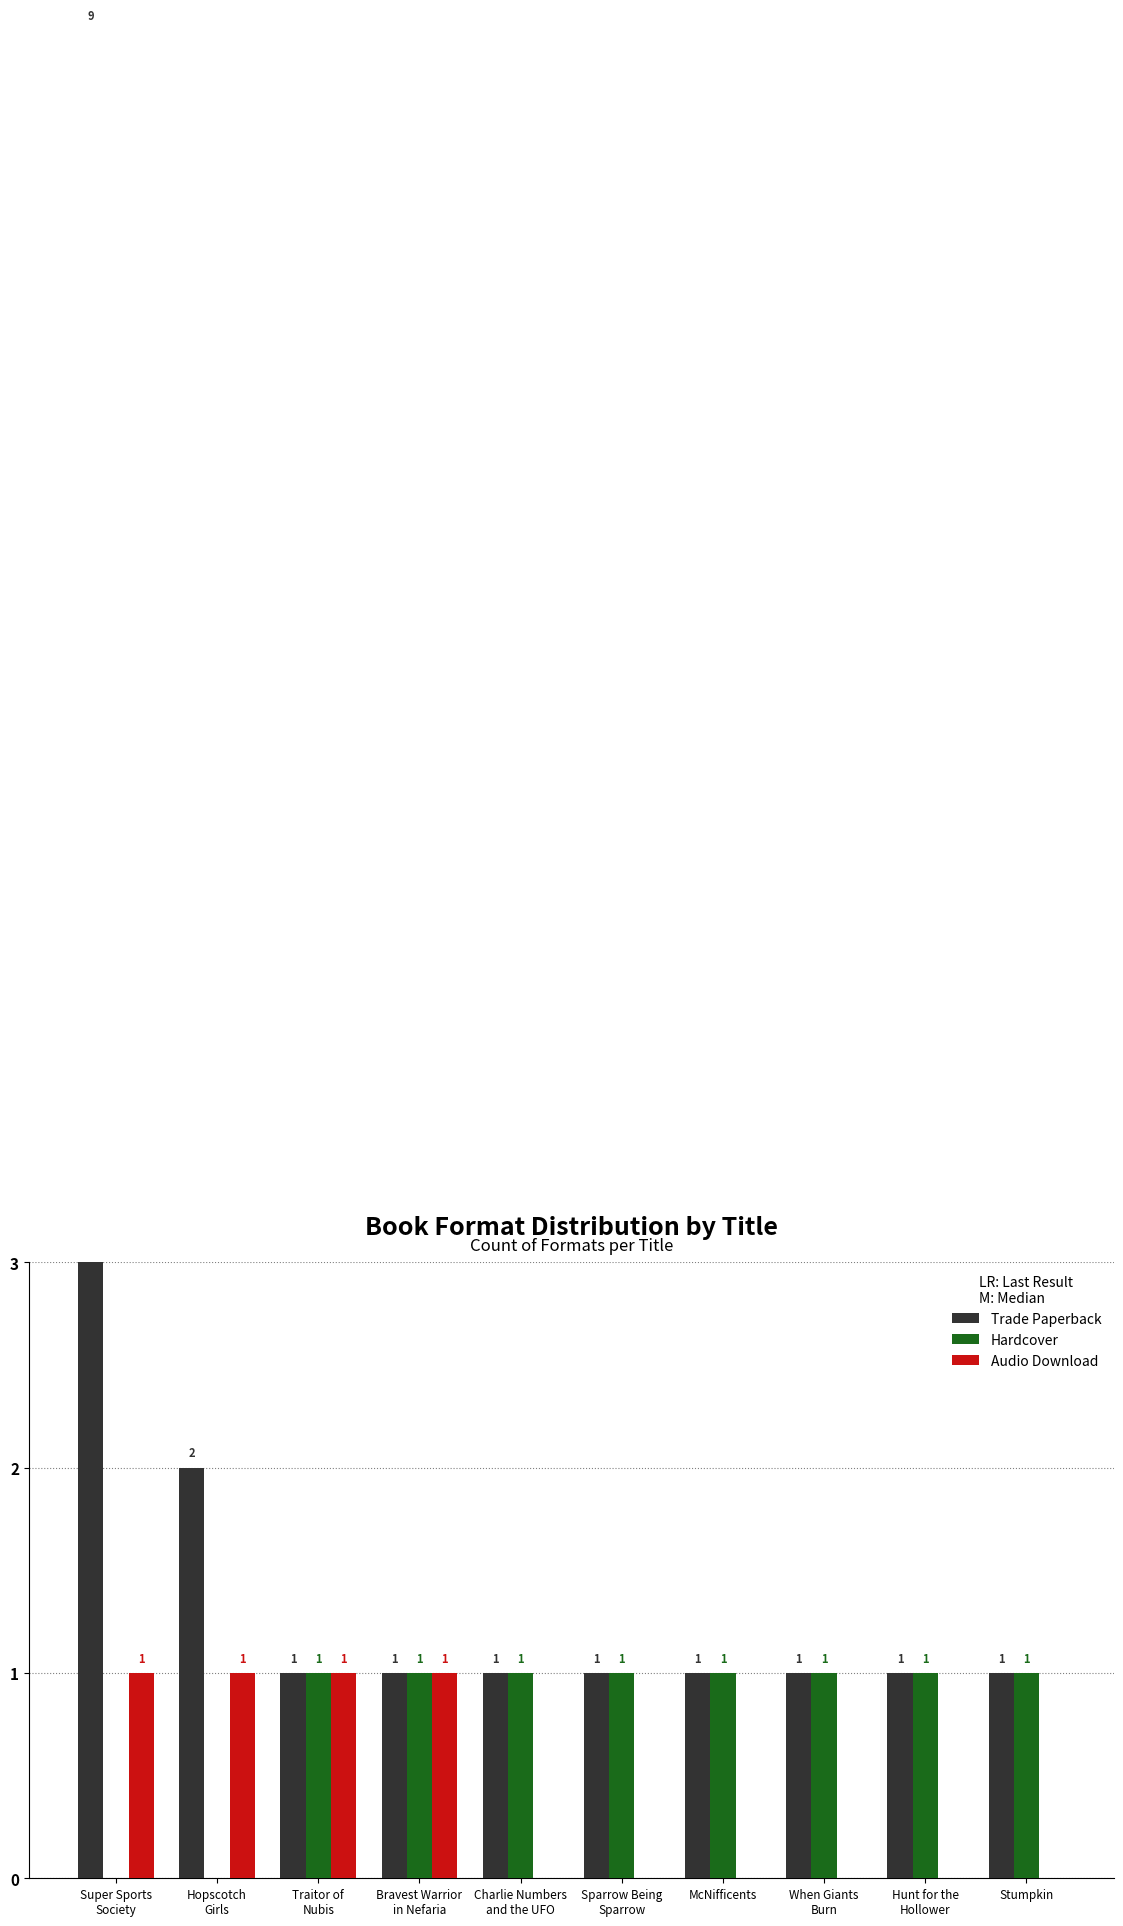

What is the value of the Trade Paperback bar at the 9th from the left?

1